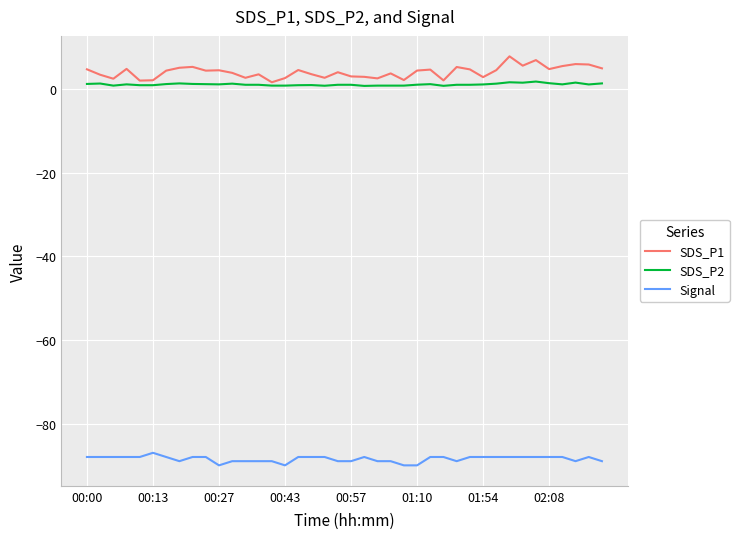

True or false: Signal and SDS_P2 intersect in this chart.

False